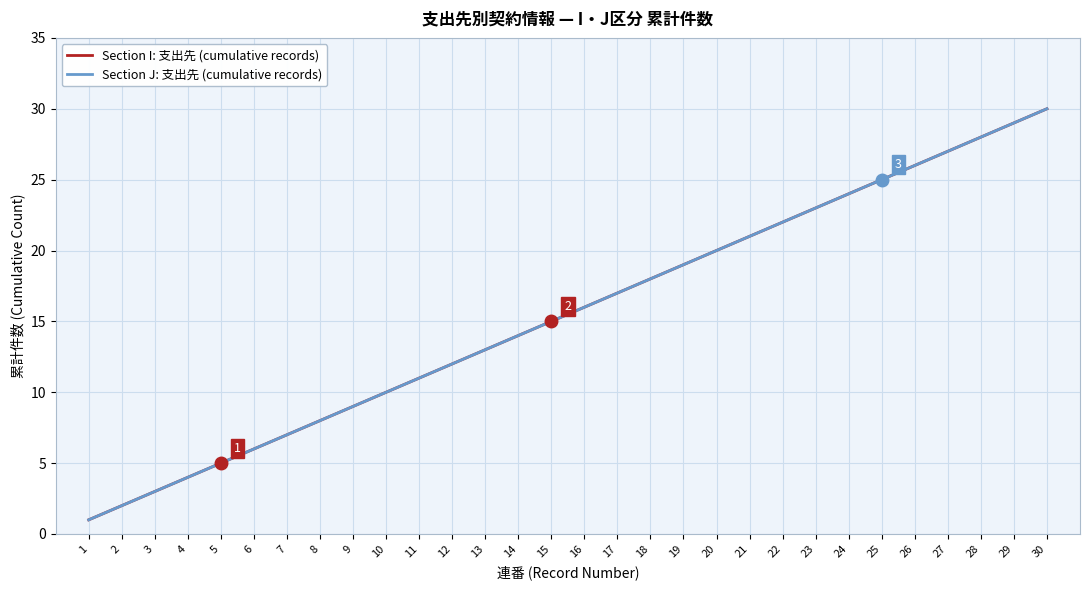

What is the total value across all series at 5?

10